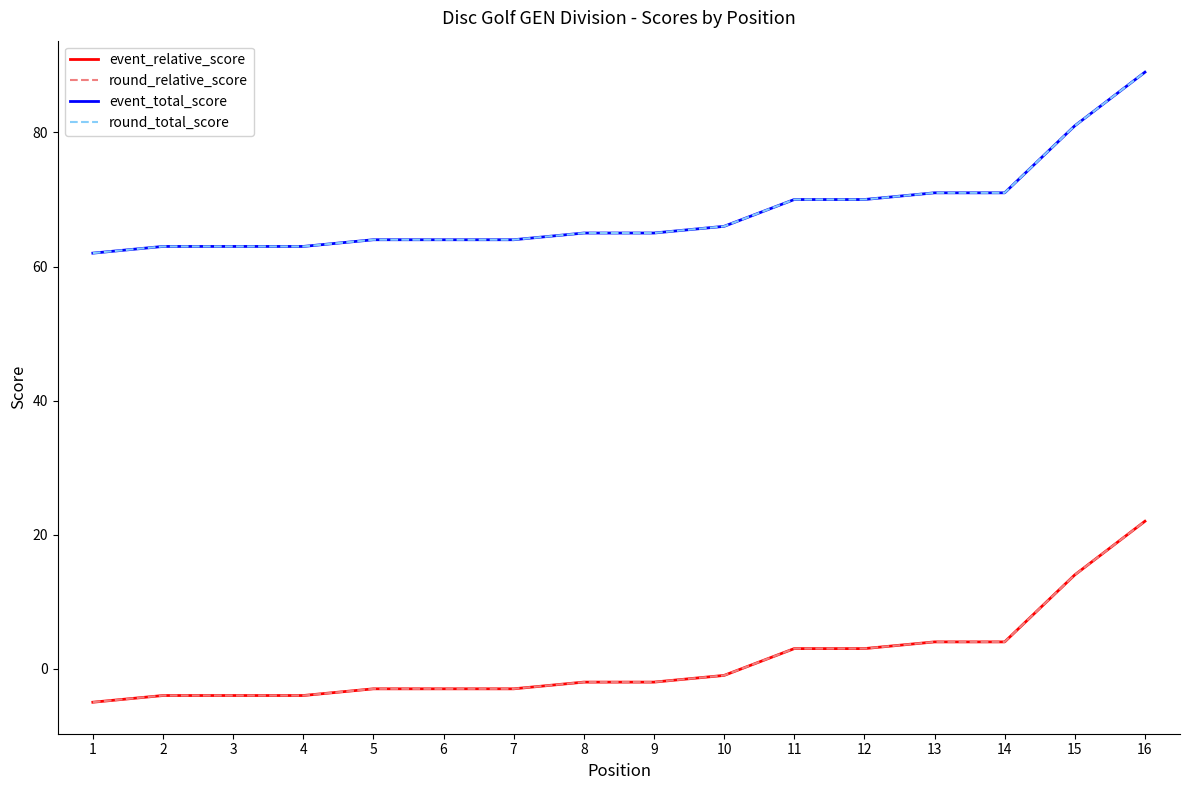

Rank the series at 12 from highest to lowest value.

event_total_score, round_total_score, event_relative_score, round_relative_score